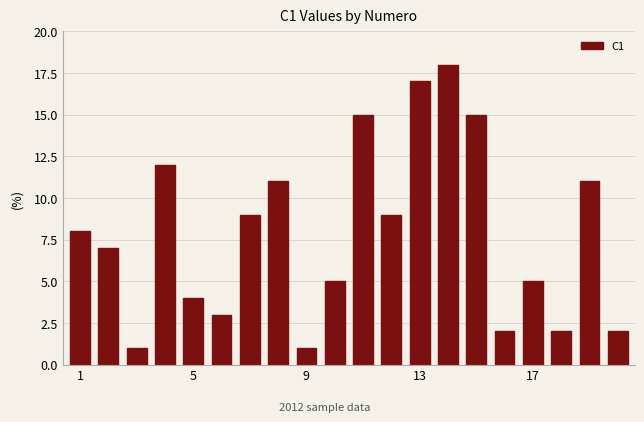

What is the sum of all values?

157